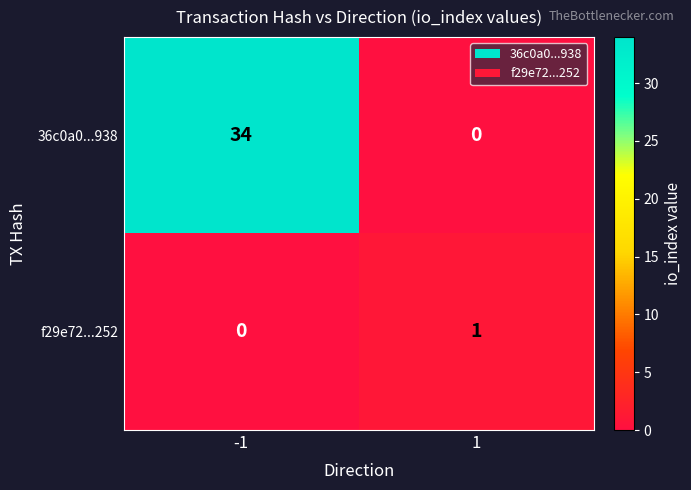

At -1, list the series in order from smallest to largest.

f29e72...252, 36c0a0...938